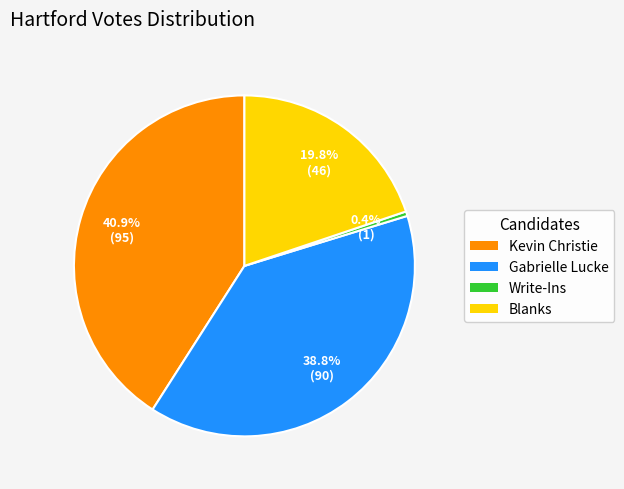

Is there any slice that represents more than half of the pie?

No